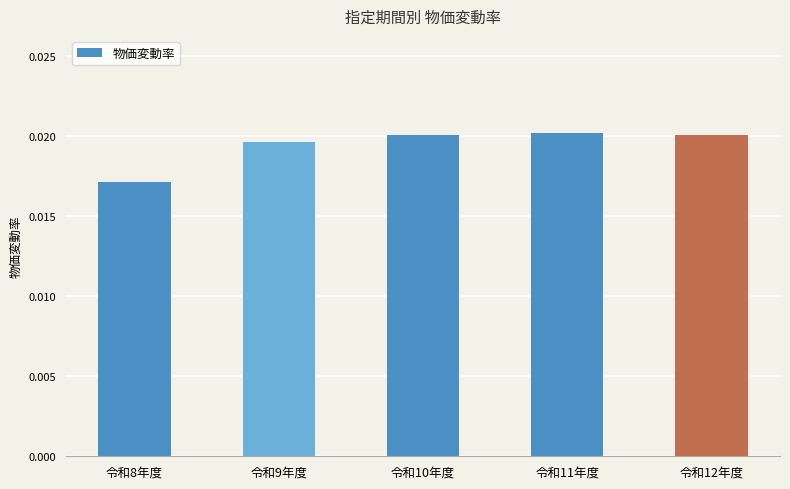

What is the label of the 1st bar from the right?

令和12年度